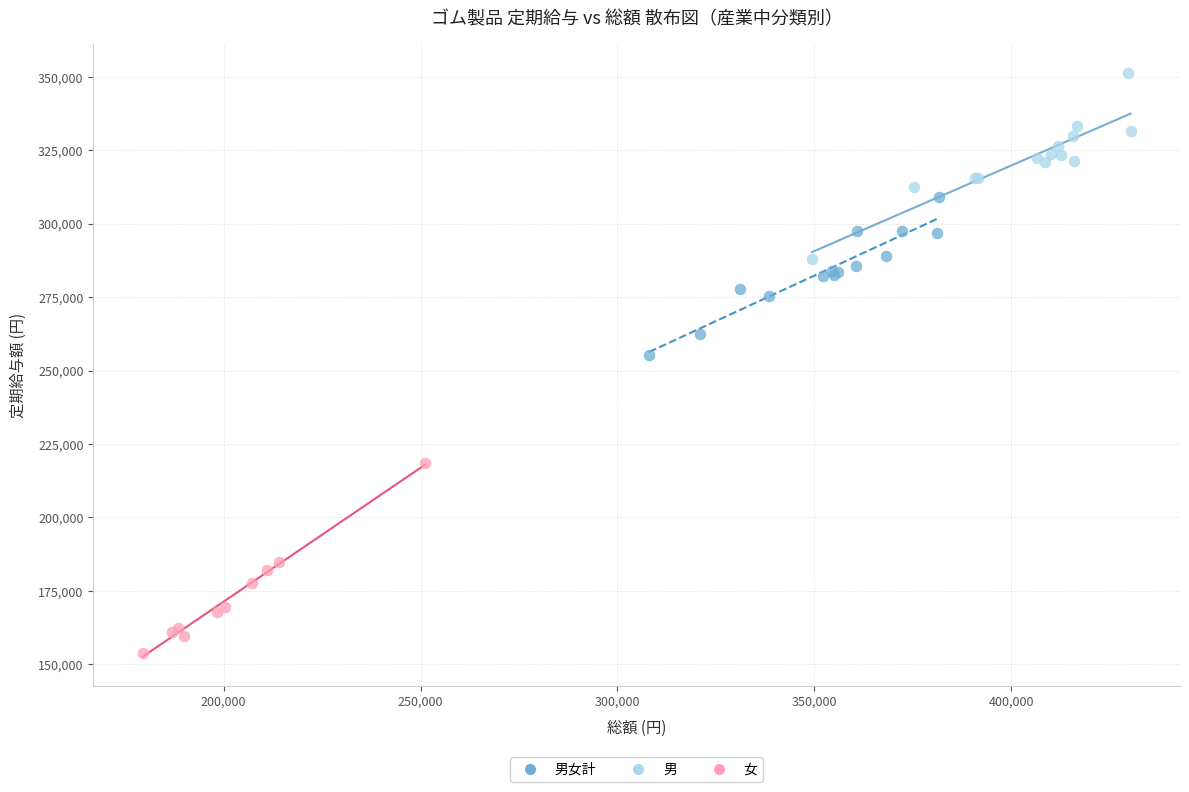

Which series reaches the minimum Y coordinate?

女